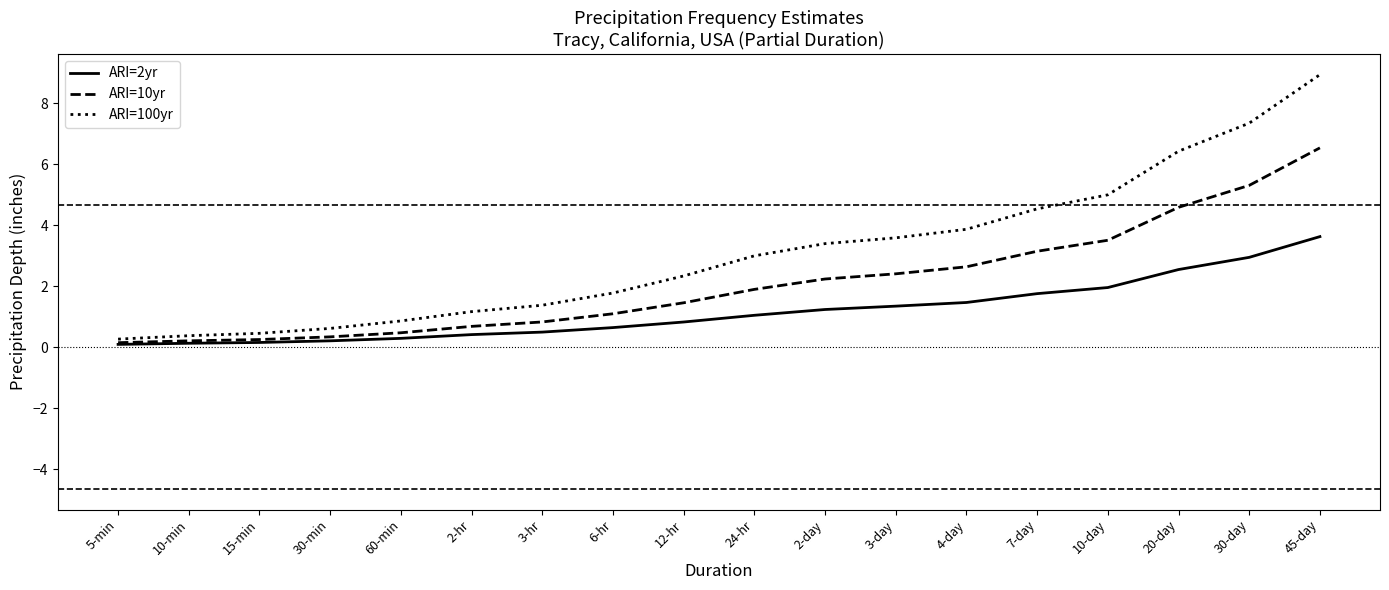

How many lines are shown in the chart?

3